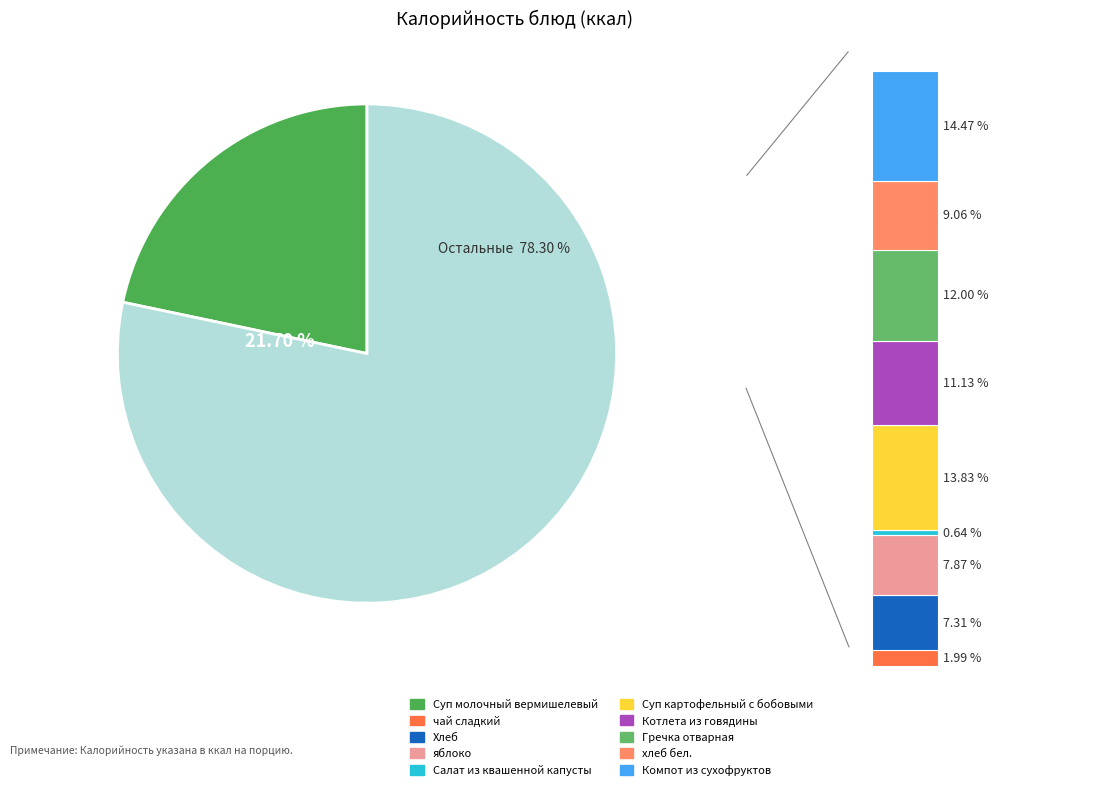

Does any single category account for the majority?

No